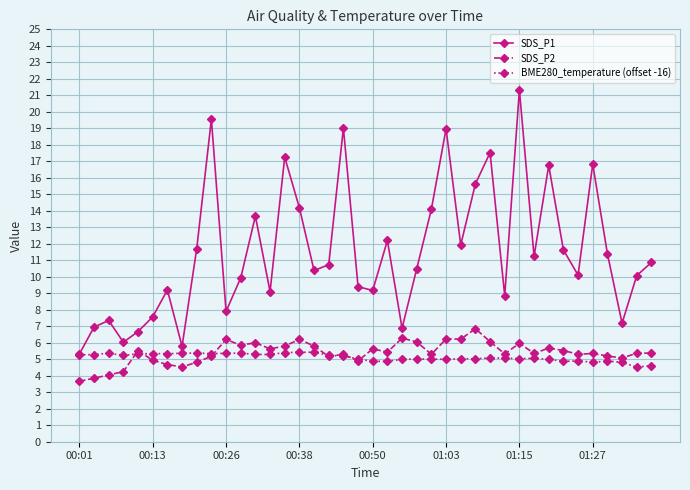

Which series has the largest range (max minus min)?

SDS_P1